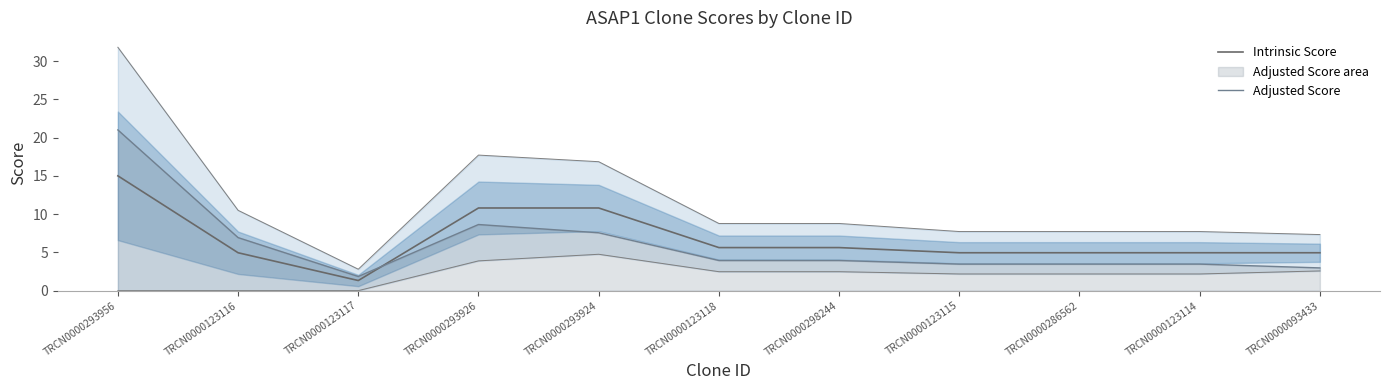

Which has a higher value, TRCN0000293956 or TRCN0000123117?

TRCN0000293956